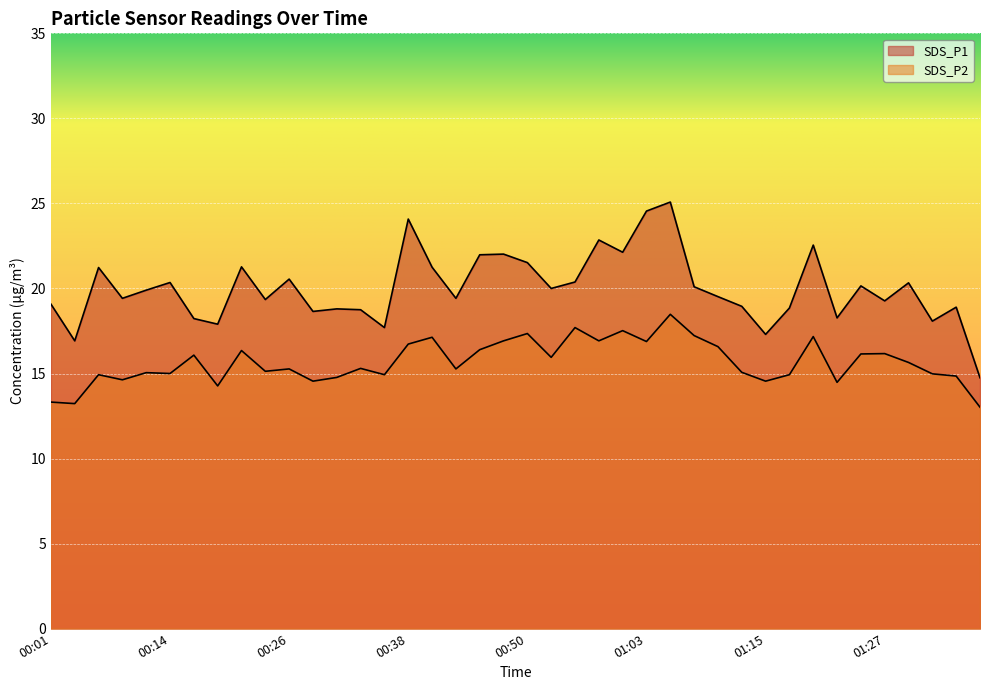

Count the number of categories in the chart.

40